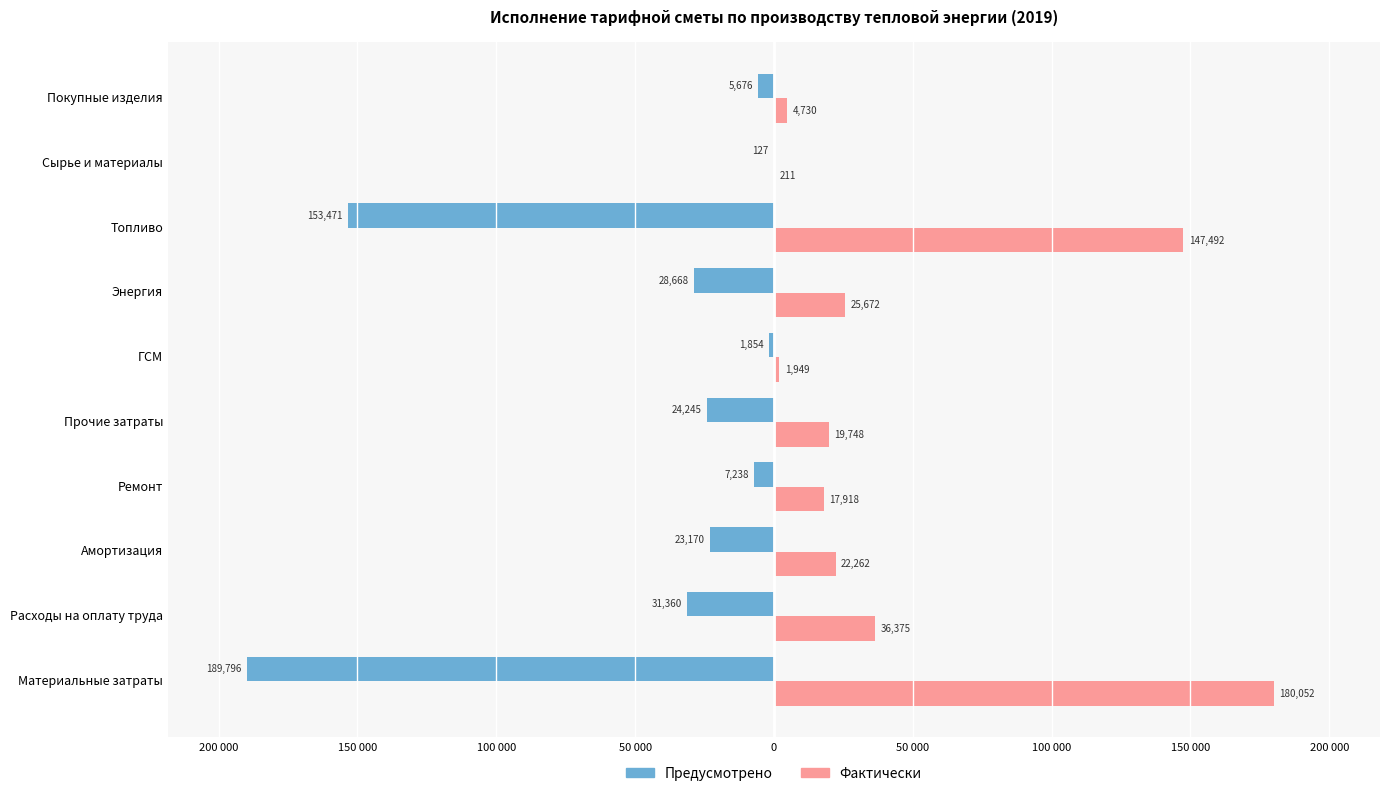

What are all the series names shown in the legend?

Предусмотрено, Фактически